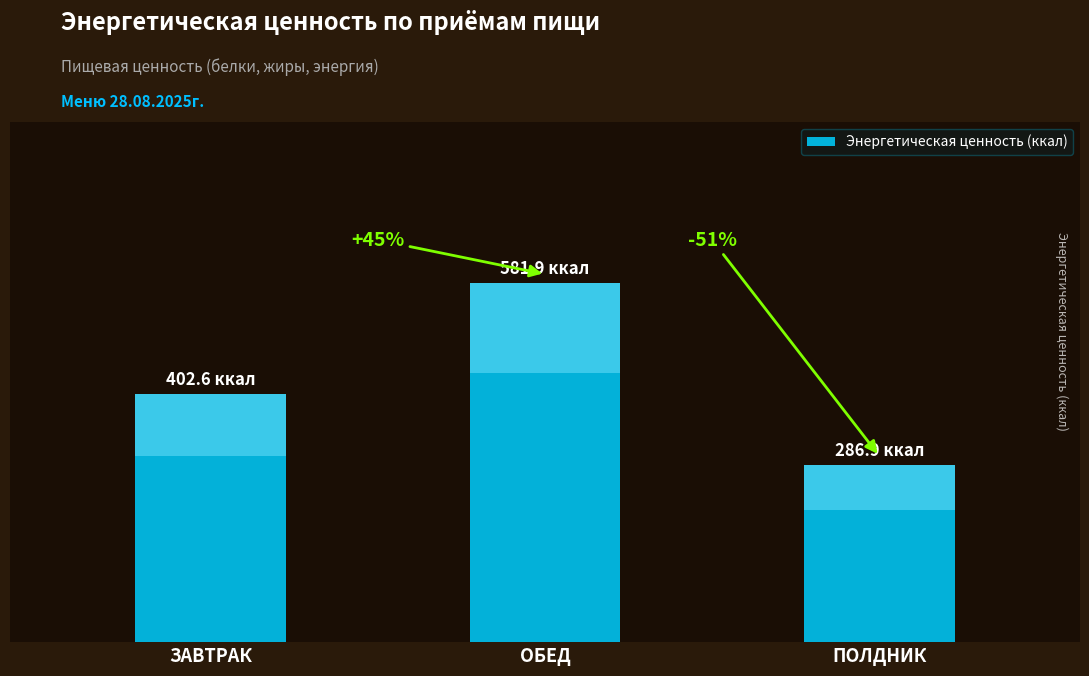

What is the difference between the maximum and minimum values?

295.0